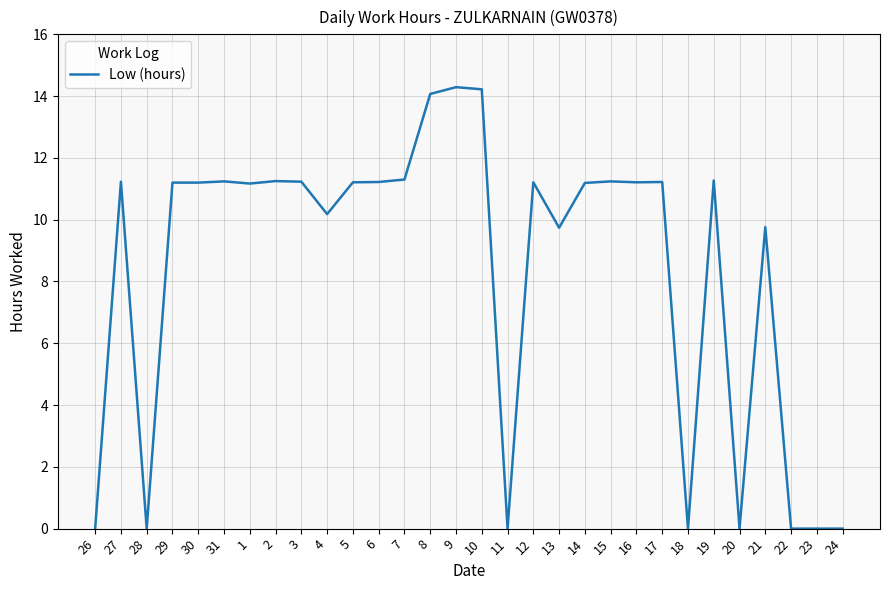

Where is the first local minimum?

28